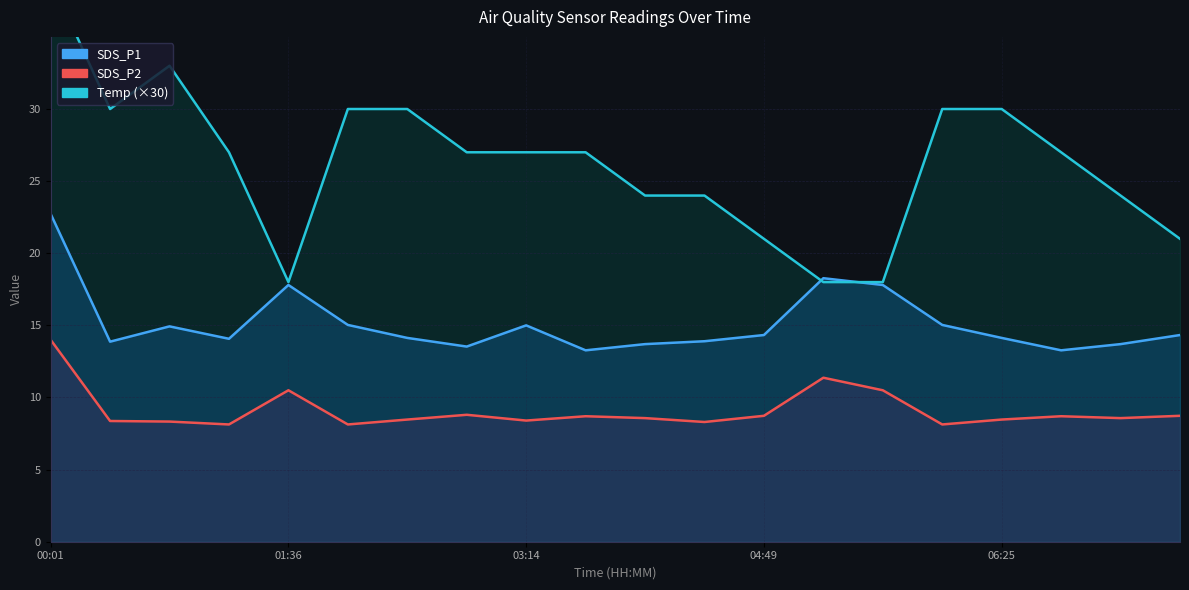

Which series has the widest spread of values?

Temp